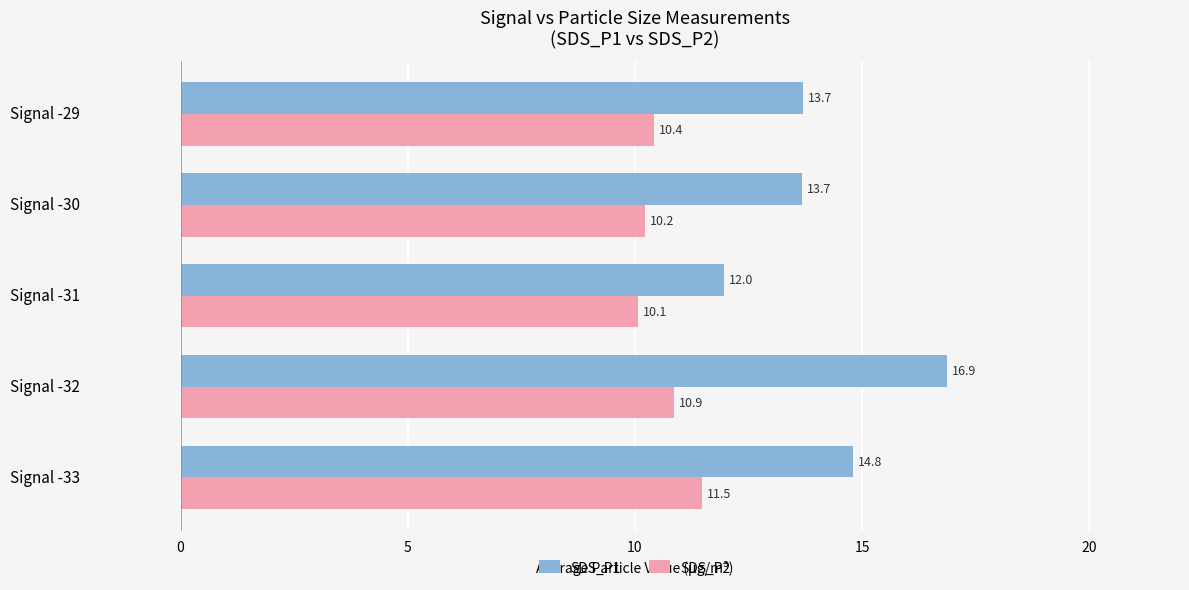

What is the average value of the SDS_P1 series?

14.2